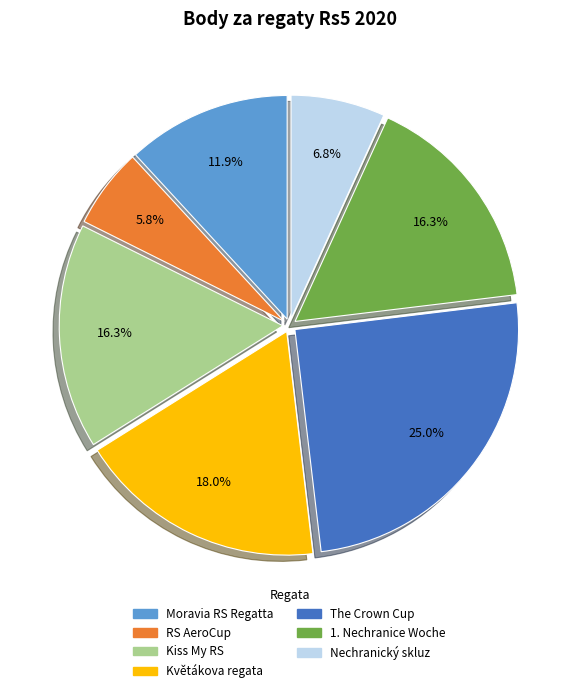

Is there a majority slice in this chart?

No